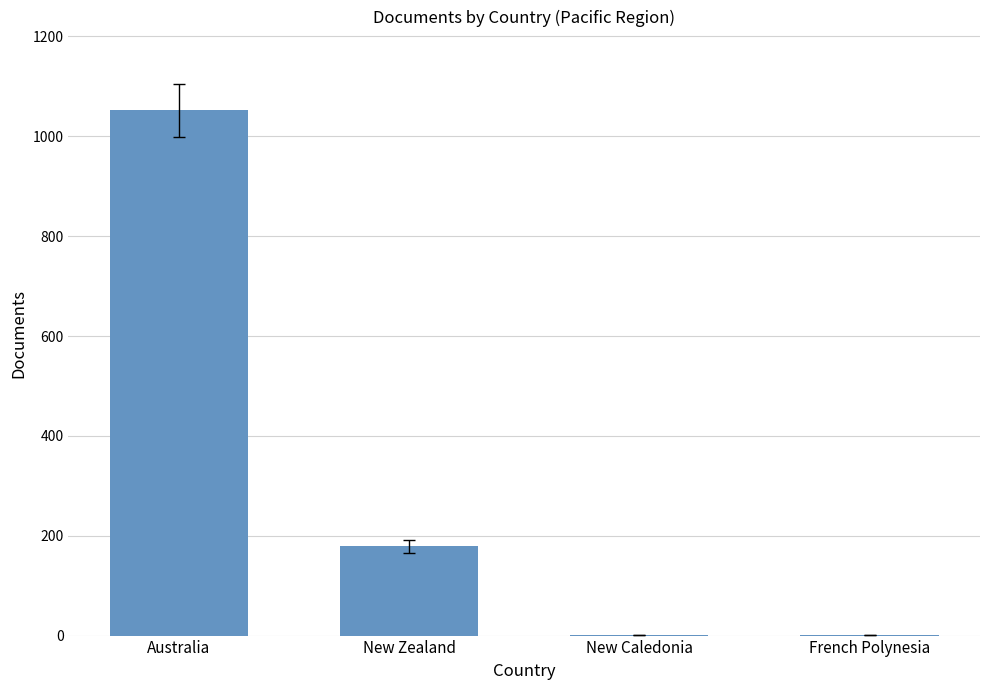

Between French Polynesia and New Zealand, which is larger?

New Zealand